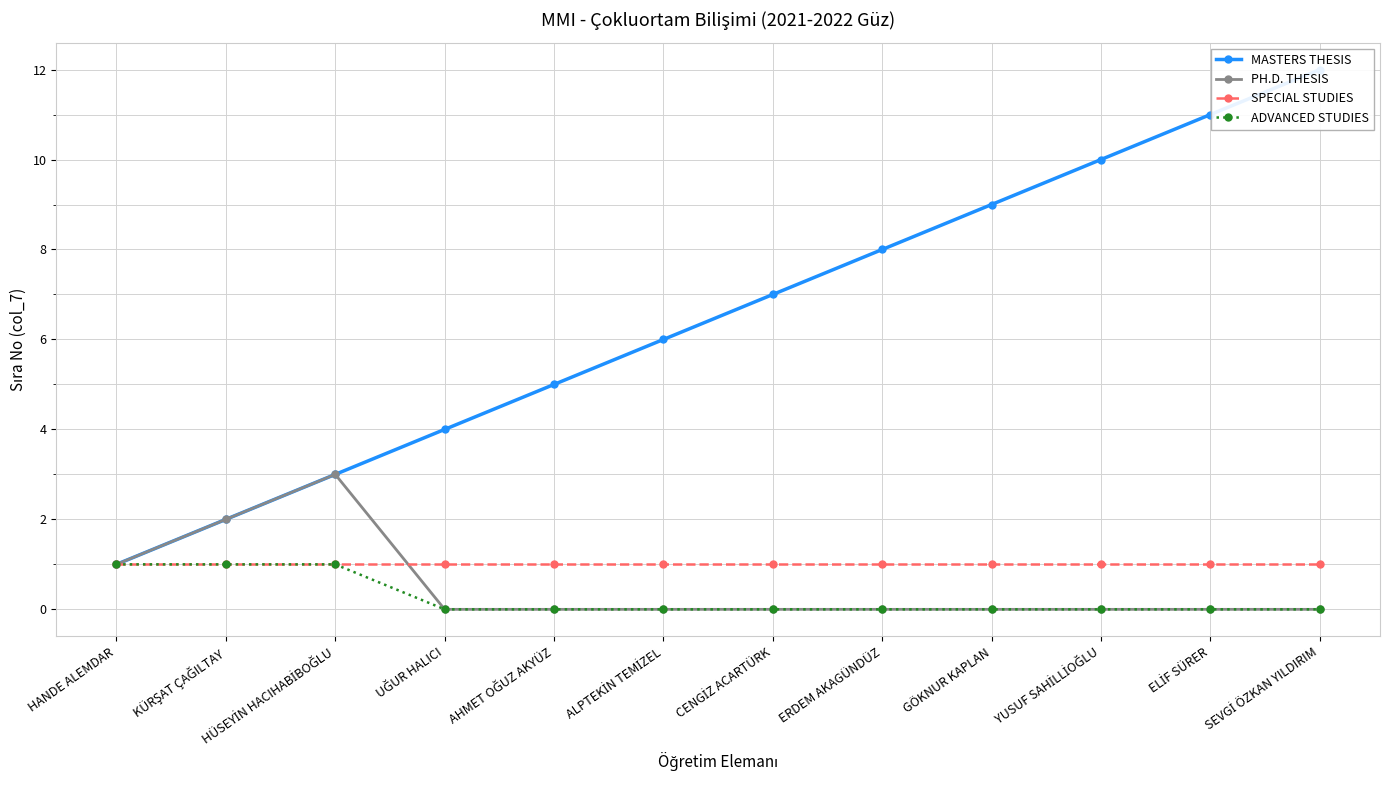

How many values in the PH.D. THESIS series exceed 0?

3